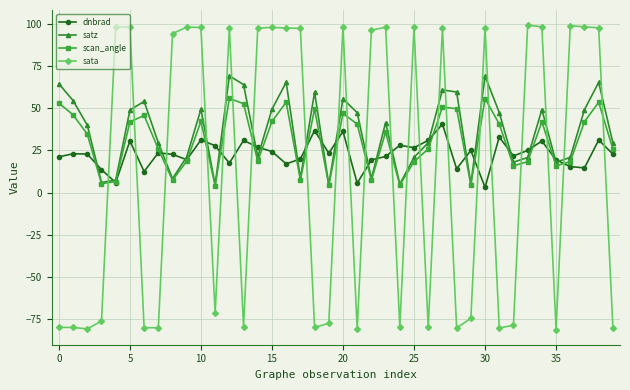

What is the smallest value displayed?

-81.0